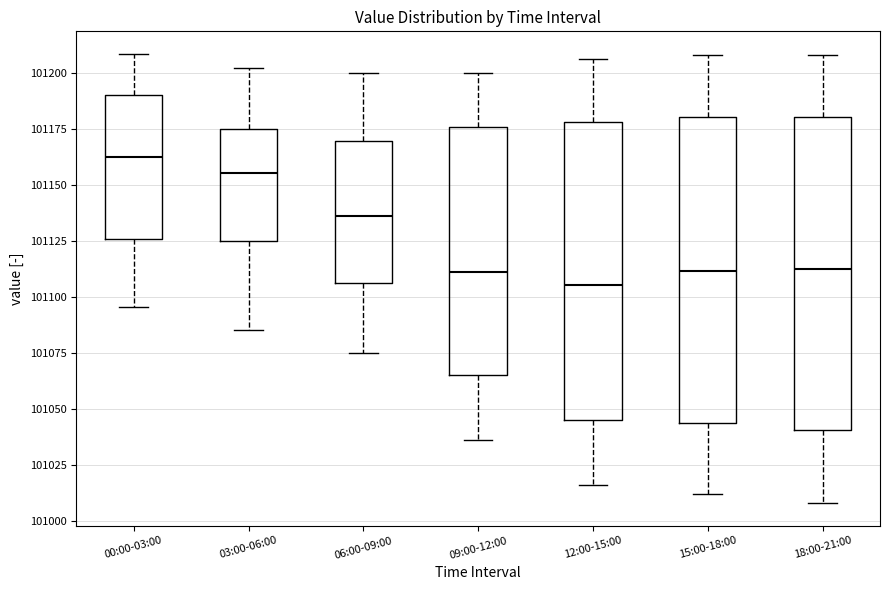

Which box's median line is the highest?

00:00-03:00